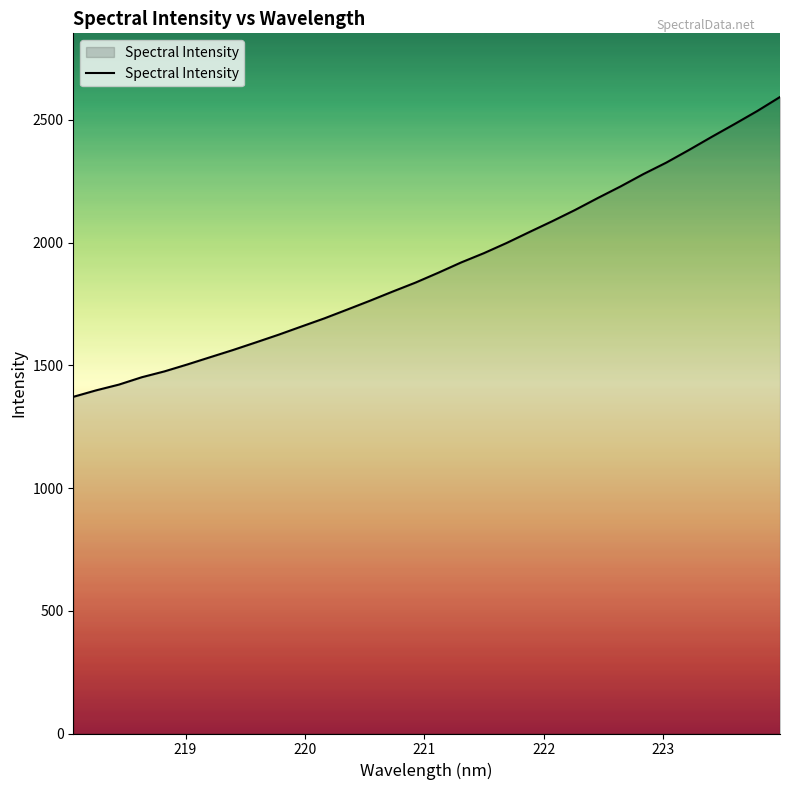

Does the chart have visible grid lines?

No